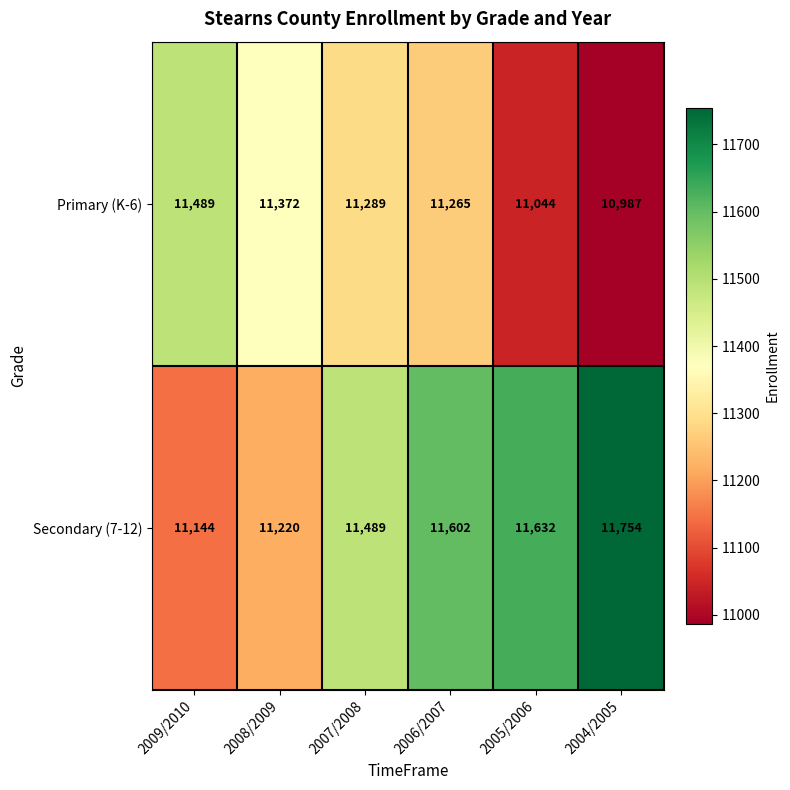

Rank the series by their maximum value, from highest to lowest.

Secondary (7-12), Primary (K-6)